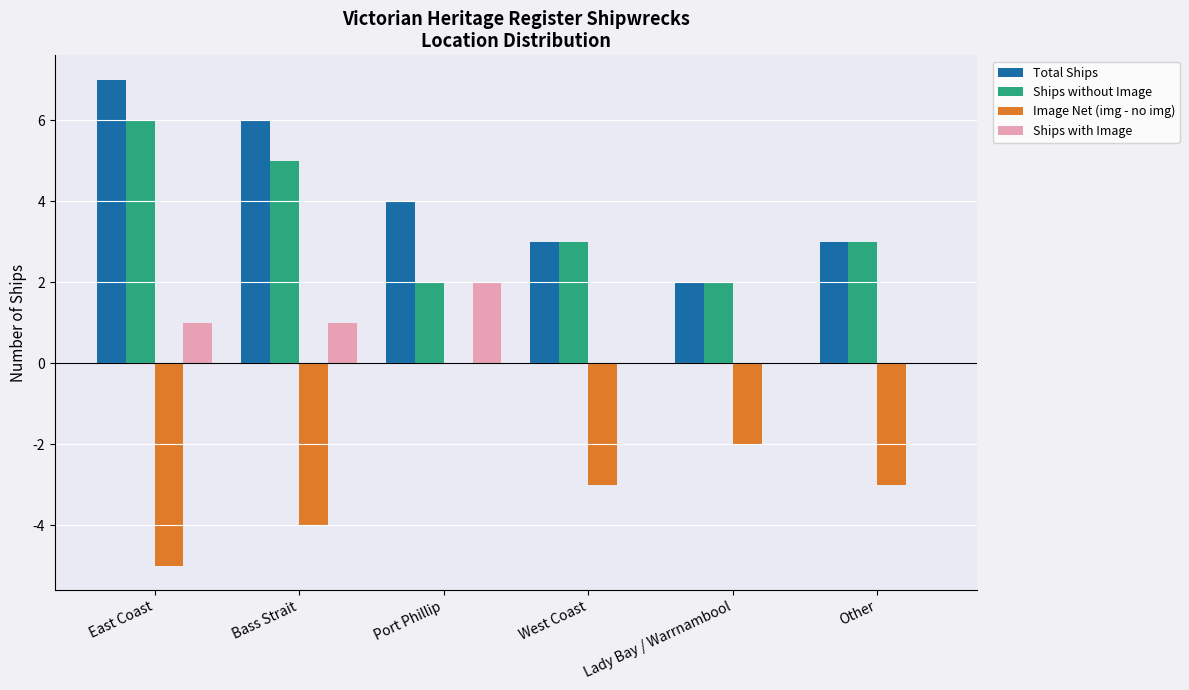

Is the value of Ships with Image at Lady Bay / Warrnambool greater than the value of Image Net (img - no img) at Other?

Yes